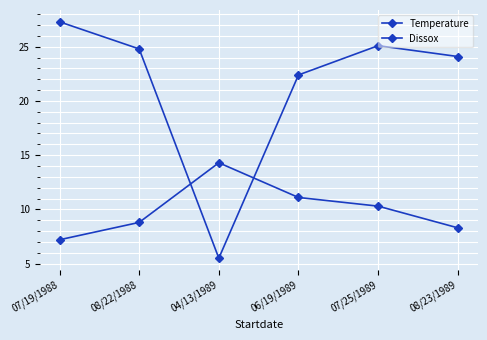

Count the number of categories in the chart.

6